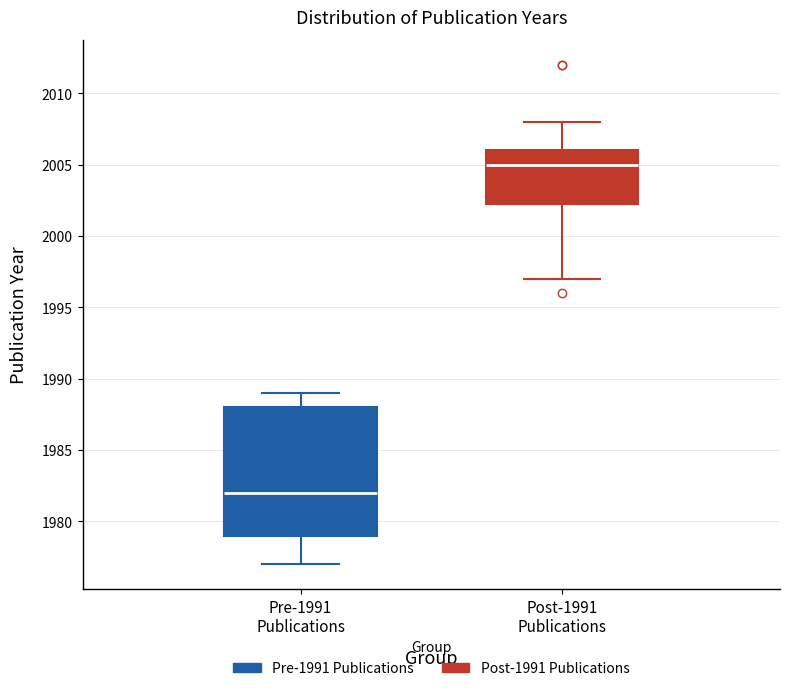

Where is the upper edge of the box for Pre-1991 Publications on the y-axis? The values are not printed on the chart, so give them approximately, as read against the axis.

1988.0